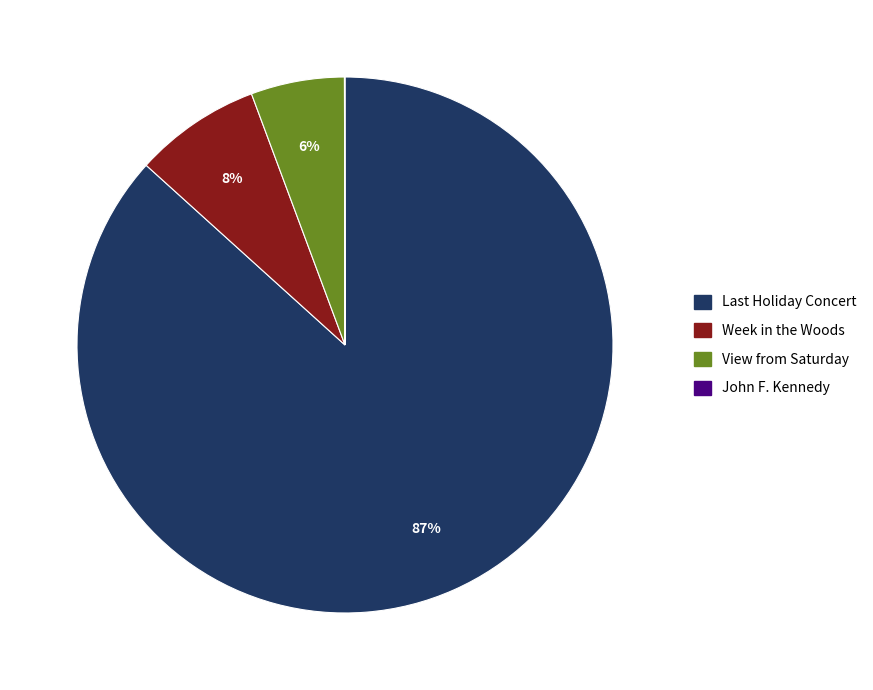

The View from Saturday slice represents 6% of the pie. True or false?

True